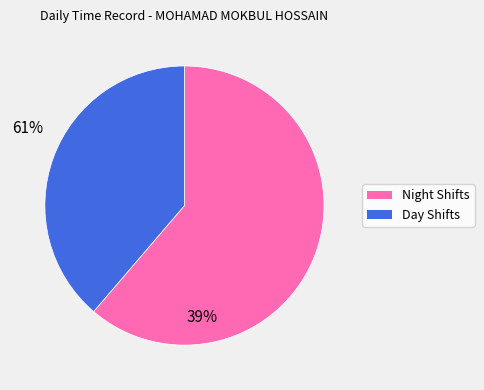

Is there a majority slice in this chart?

Yes